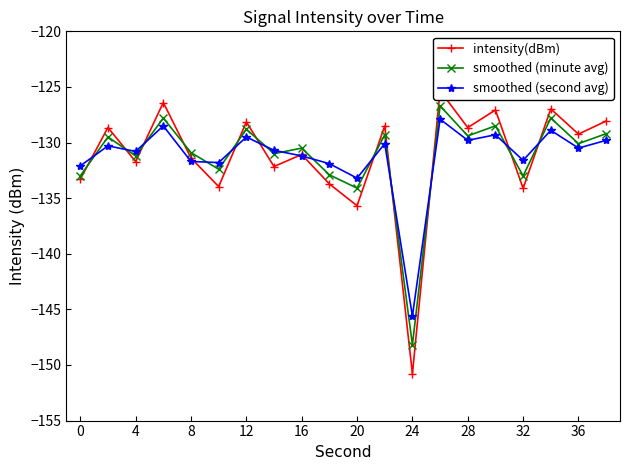

What is the difference between the highest and lowest values at 12?

0.8